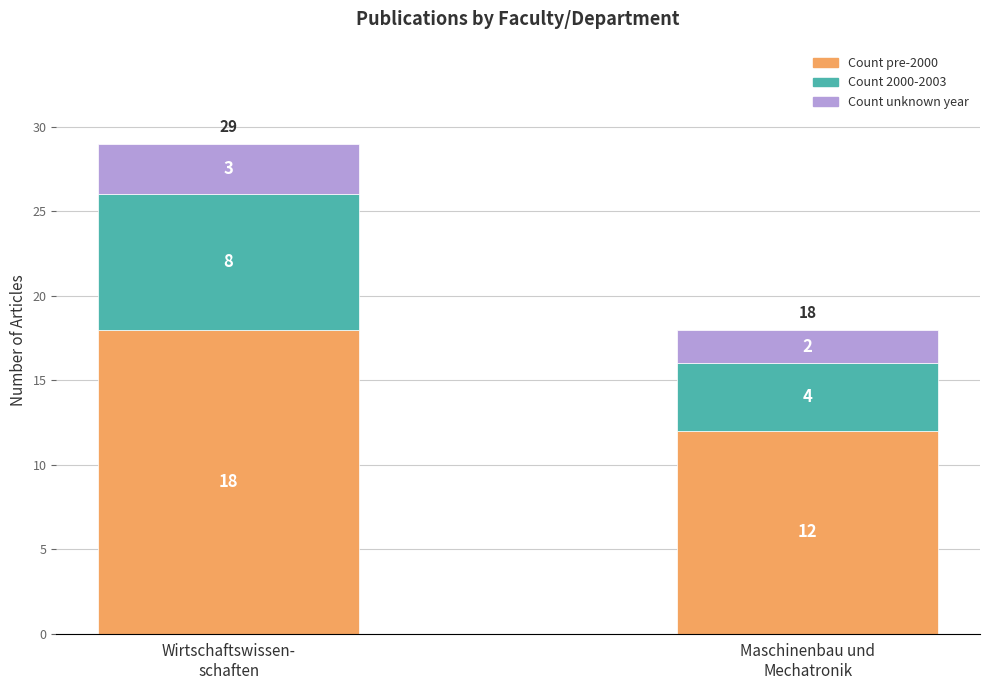

What is the sum of all Count pre-2000 values?

30